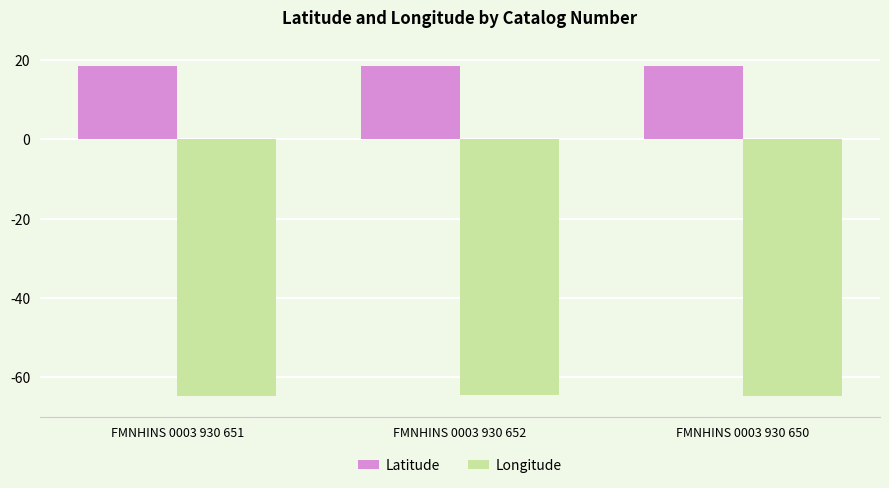

What is the difference between the Longitude values at FMNHINS 0003 930 652 and FMNHINS 0003 930 650?

0.2